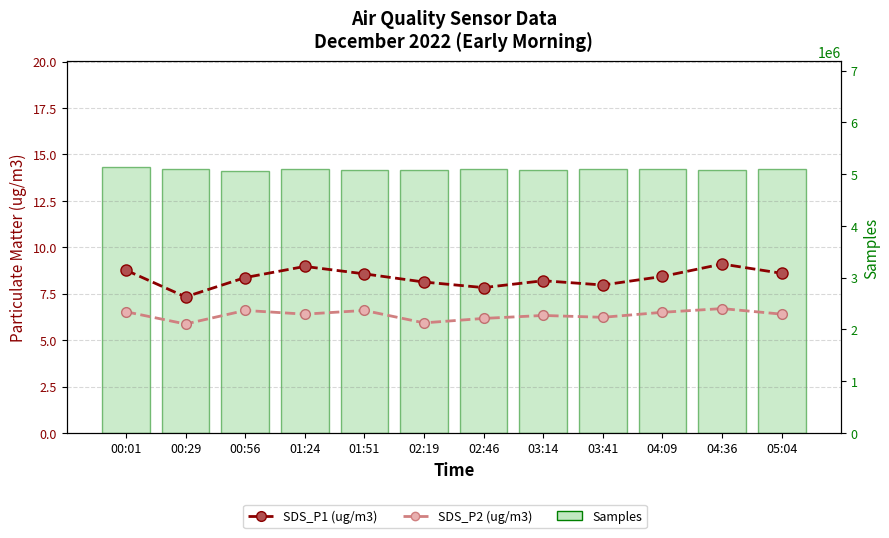

What is the label of the 5th bar from the left?

01:51